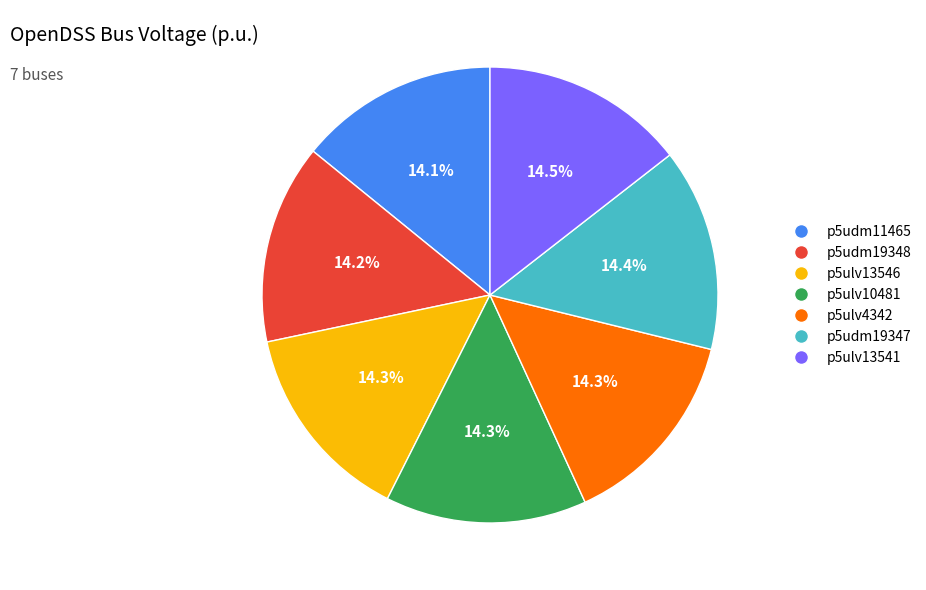

Combined, do p5udm19348 and p5ulv4342 account for over 50%?

No